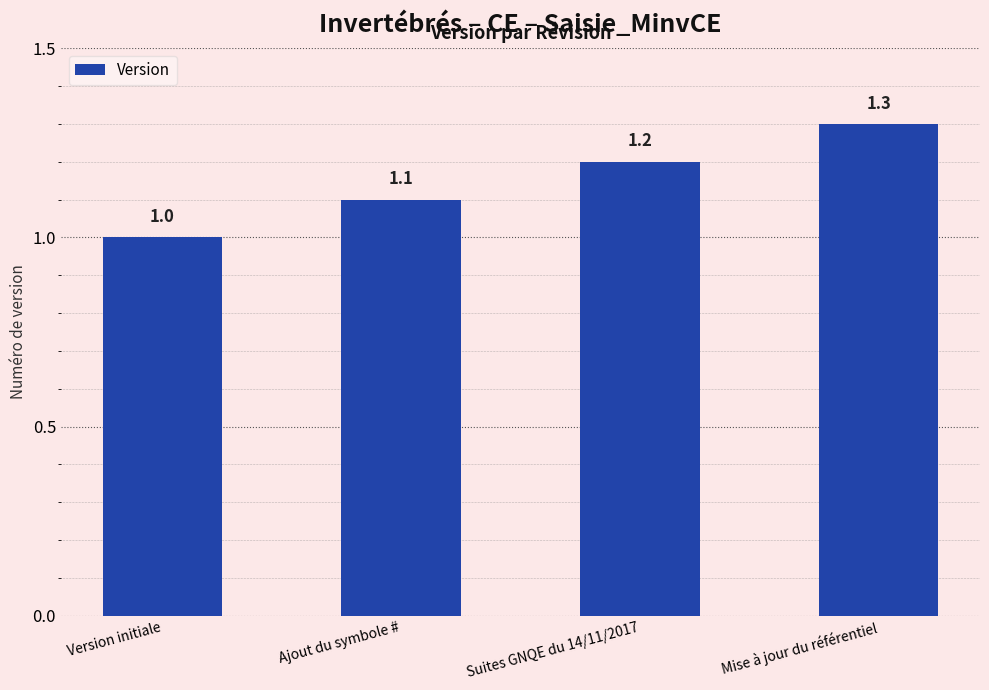

What is the label of the 3rd bar from the left?

Suites GNQE du 14/11/2017